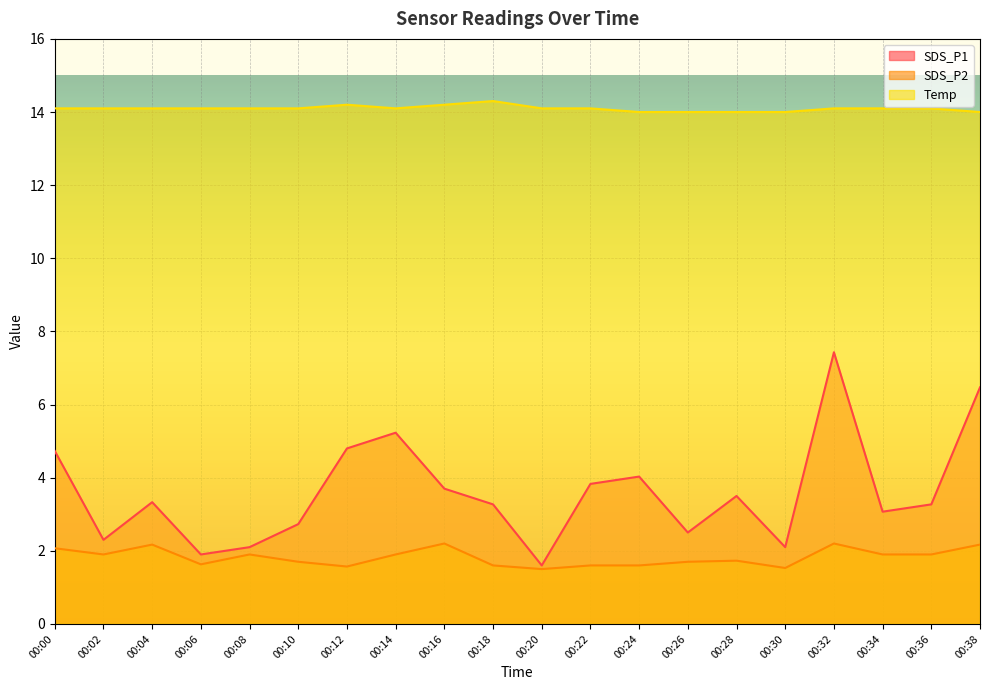

What value does the SDS_P2 series have at 00:06?

1.6